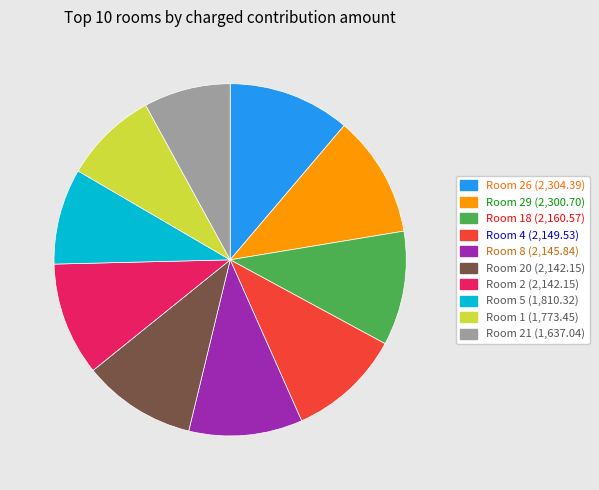

Is there a majority slice in this chart?

No